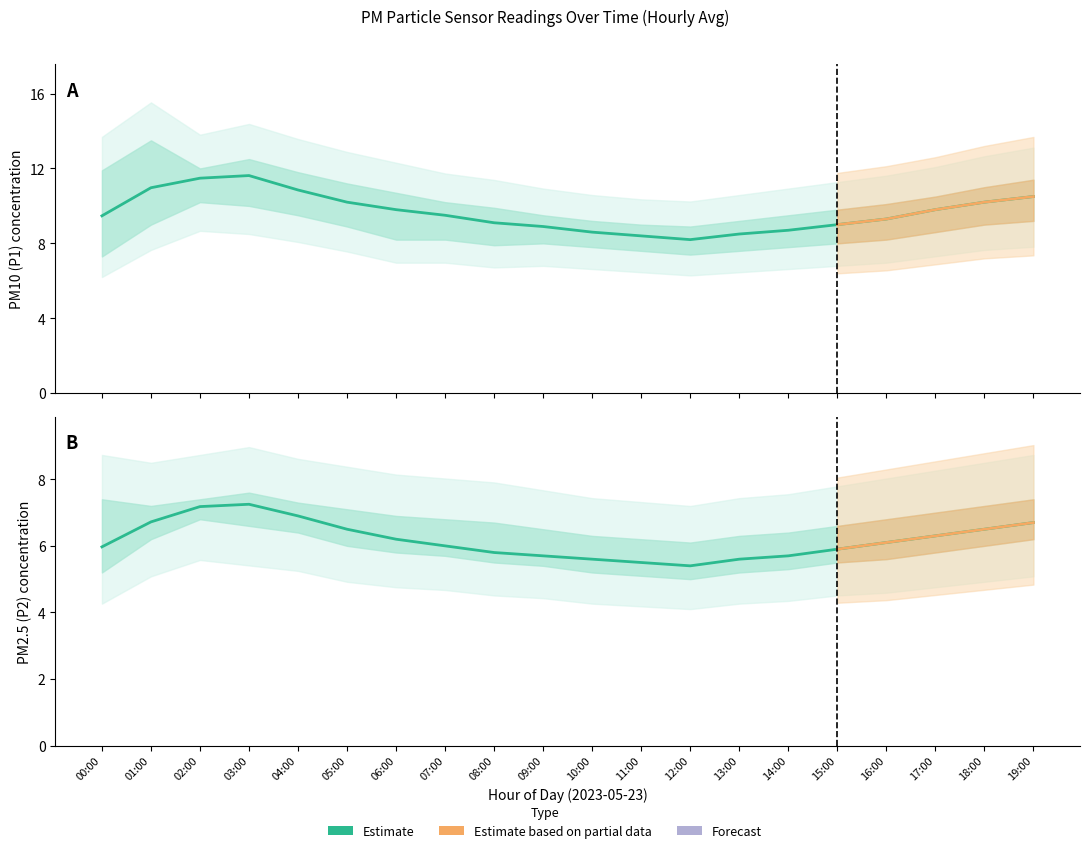

True or false: Estimate (P2) has a value of 4.4 at 01:00.

False